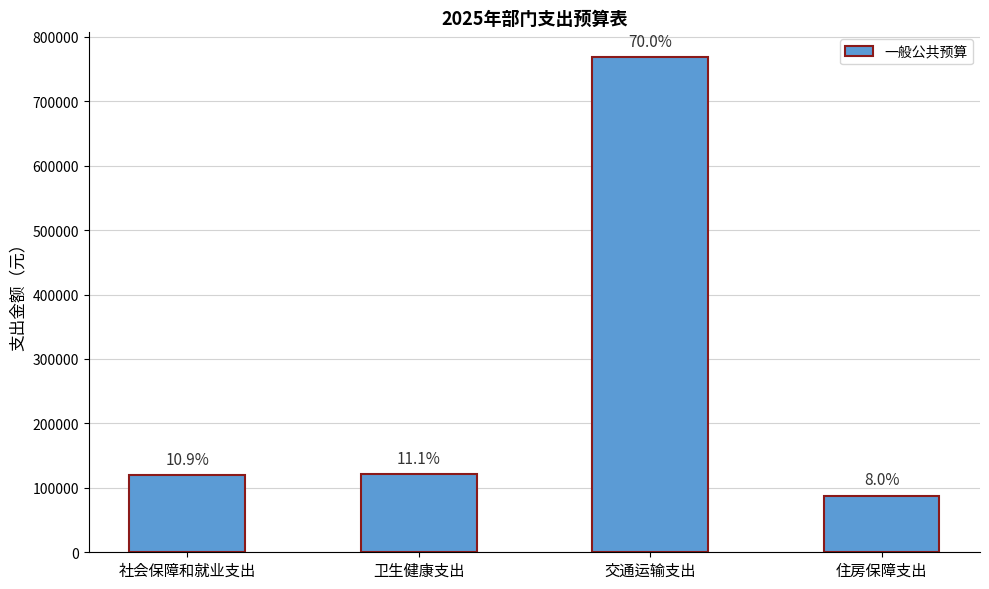

How many bars are there in total?

4